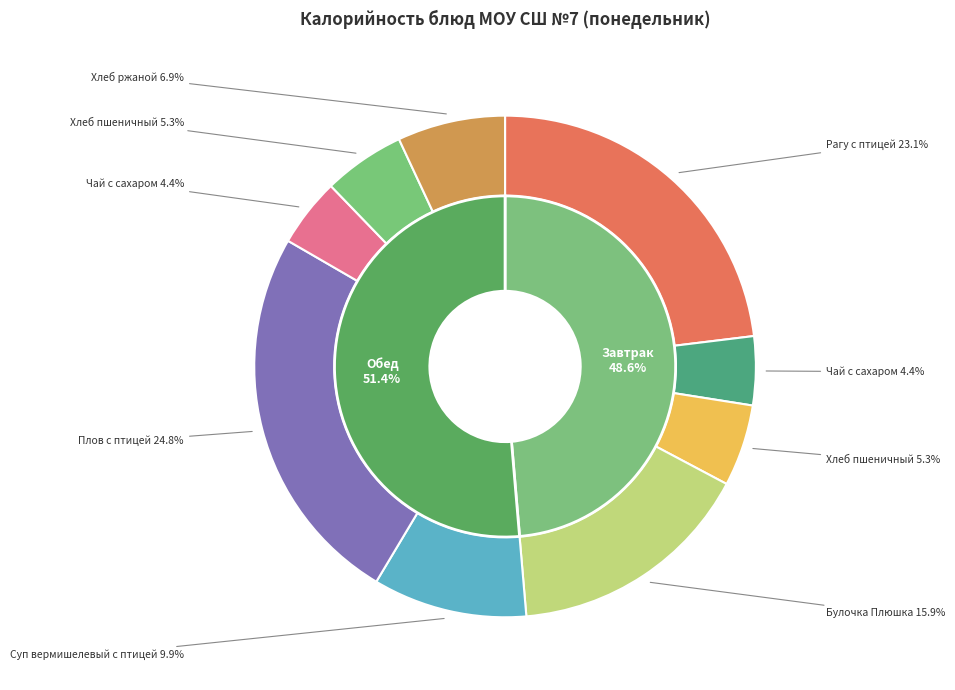

To the nearest percent, what is the difference between the Булочка Плюшка and Рагу с птицей. slice percentages?

7%